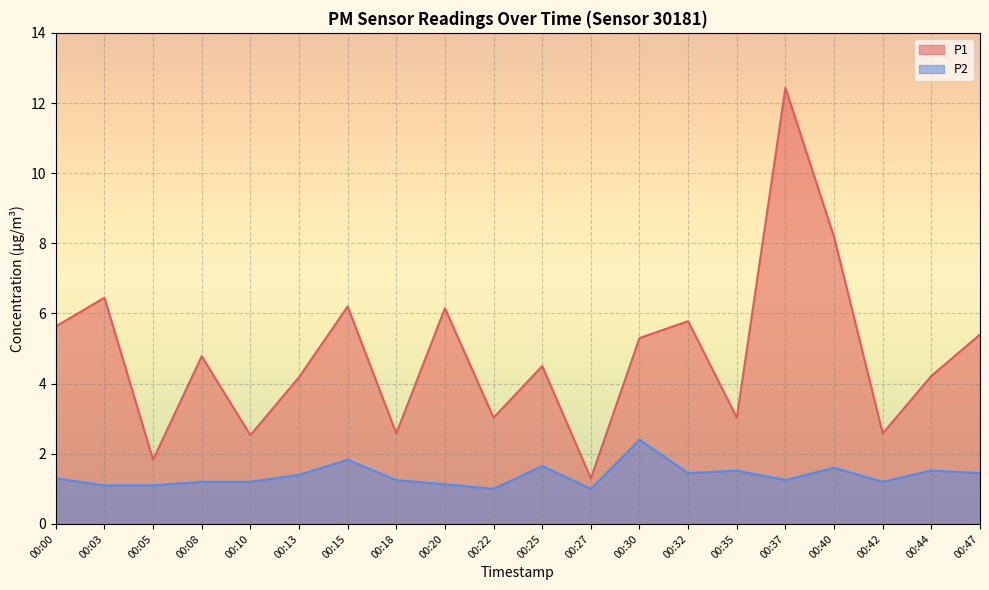

What is the minimum value for P2?

1.0